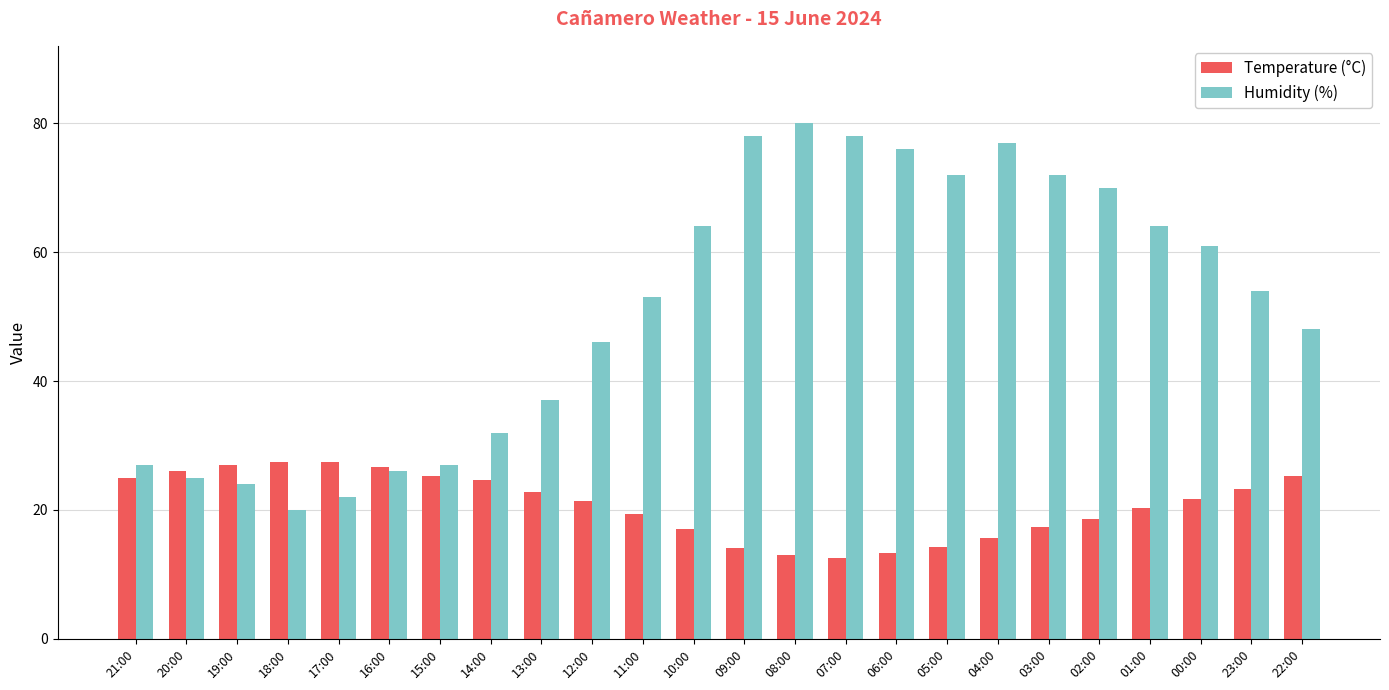

What is the difference between the highest and lowest values at 09:00?

63.9